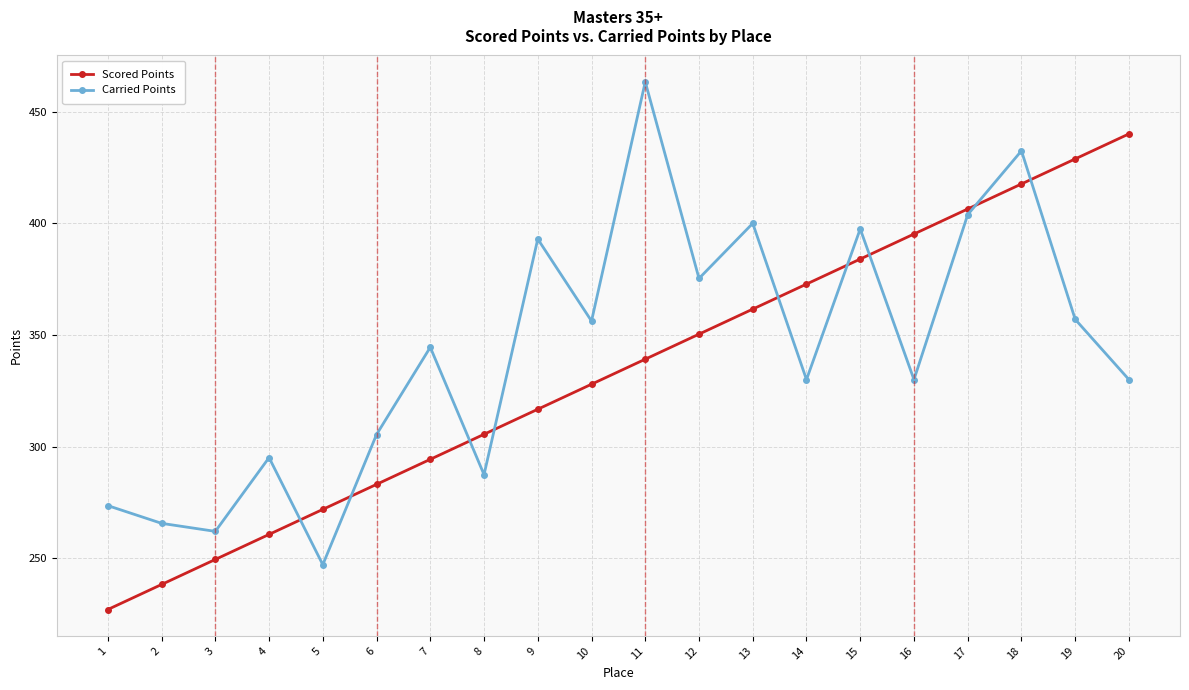

Which series has the largest total across all categories?

Carried Points